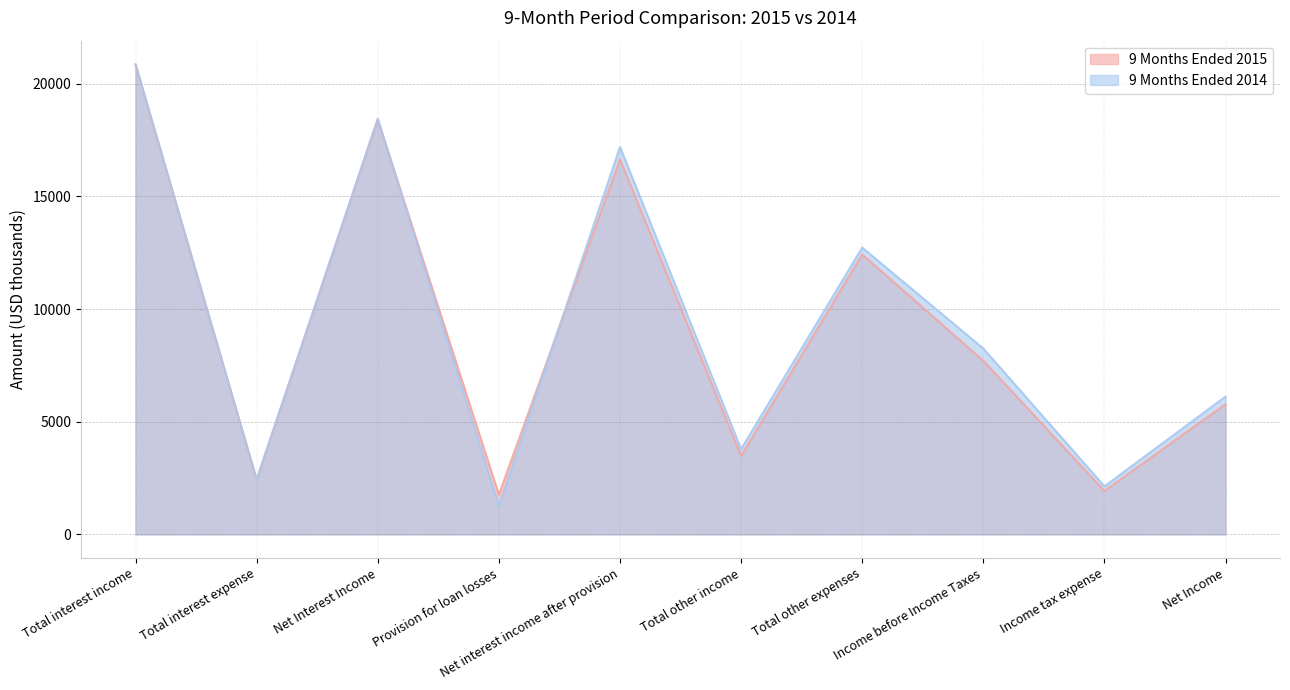

What is the average value of the 9 Months Ended 2015 series?

9142